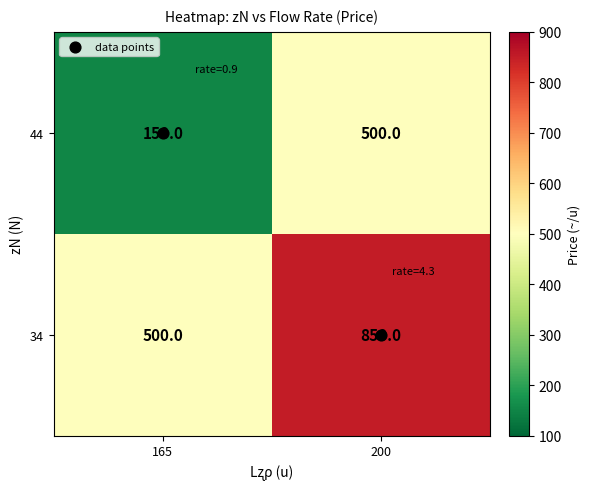

What is the sum of all 44 values?

650